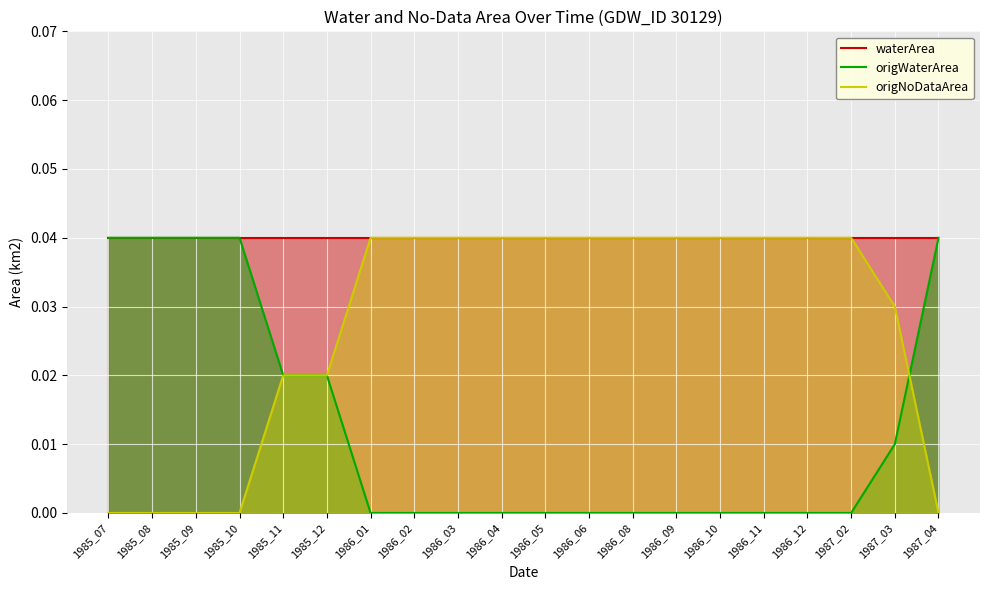

True or false: waterArea and origWaterArea cross at least once.

False